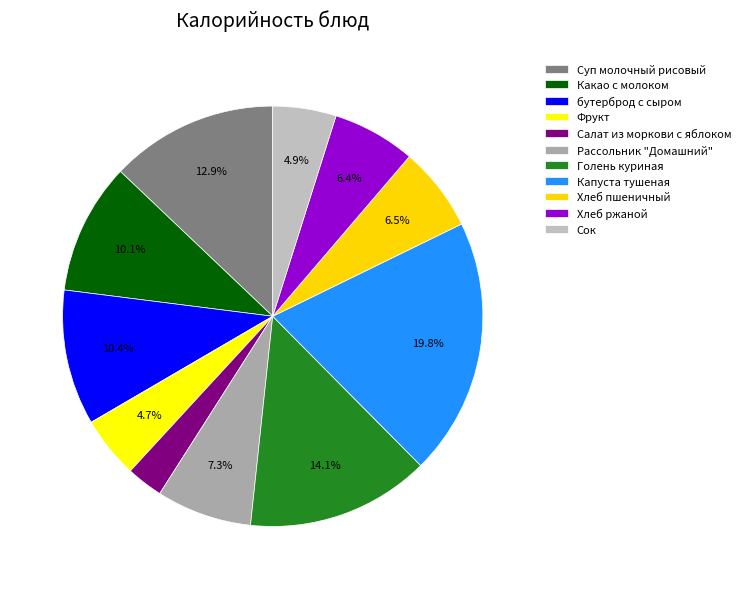

How many slices are in this pie chart?

11